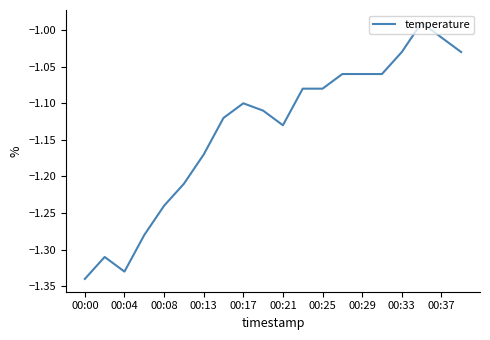

Count the number of values greater than -1.

1